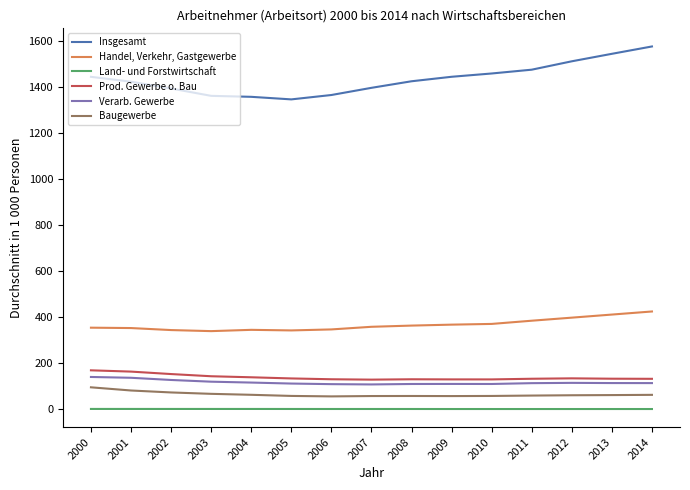

Which series has the largest range (max minus min)?

Insgesamt